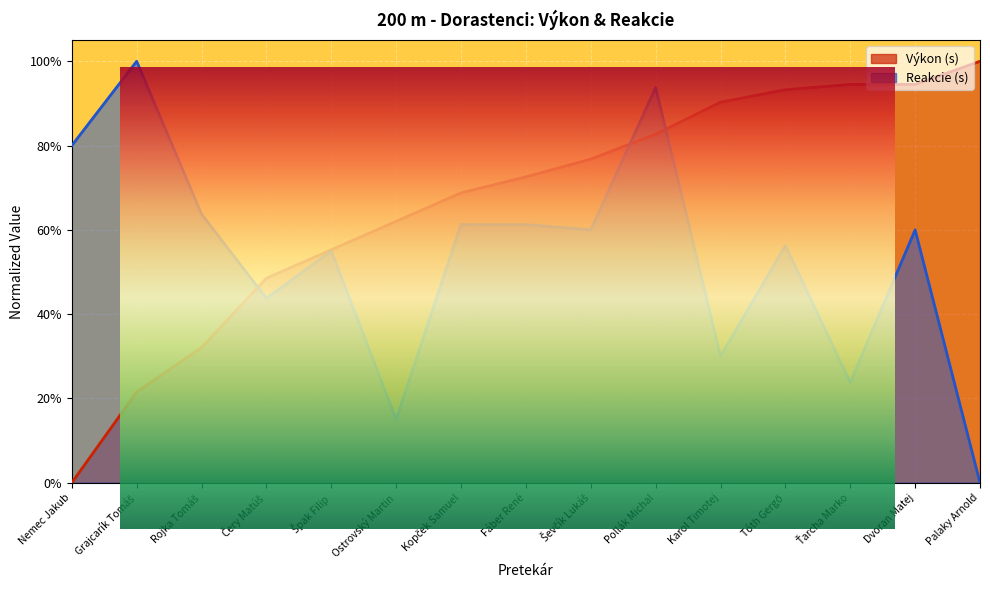

What is the difference between the second highest and second lowest values in the Reakcie series?

0.8